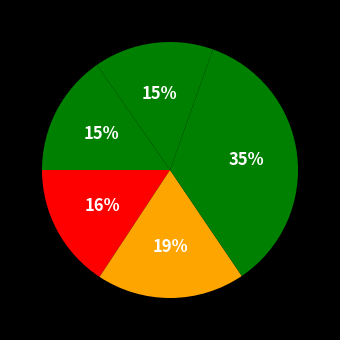

Is there a majority slice in this chart?

No